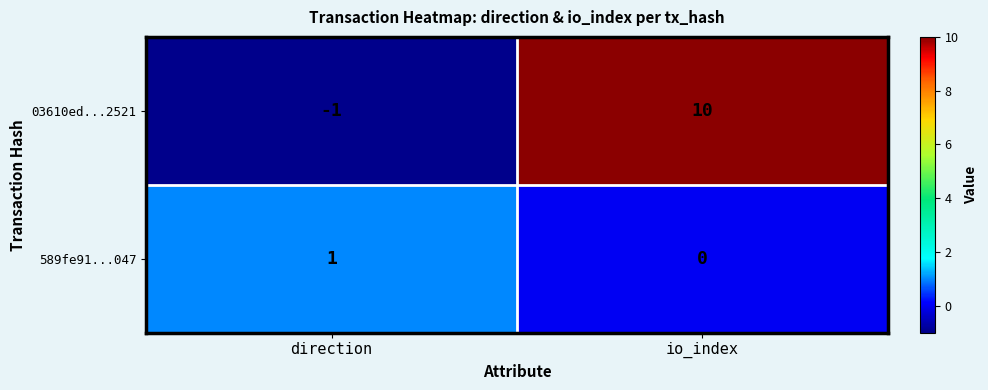

Reading right to left, extract all data points from this chart.

03610ed...2521: 10	-1
589fe91...047: 0	1